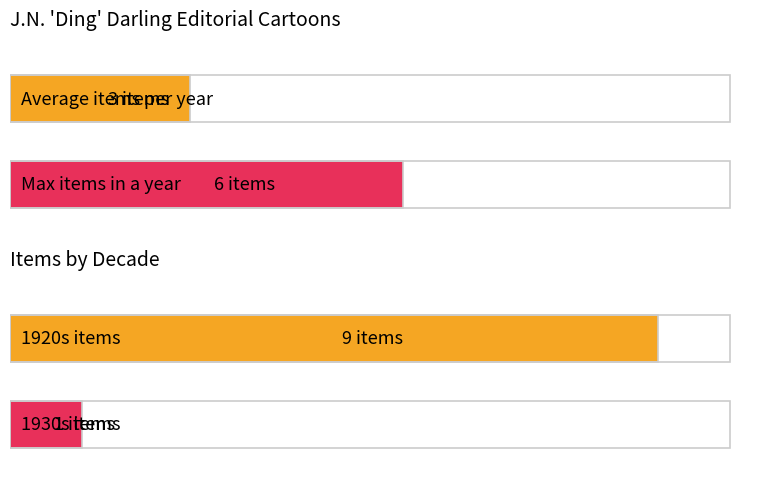

What is the sum of all Item Count by Year values?

10